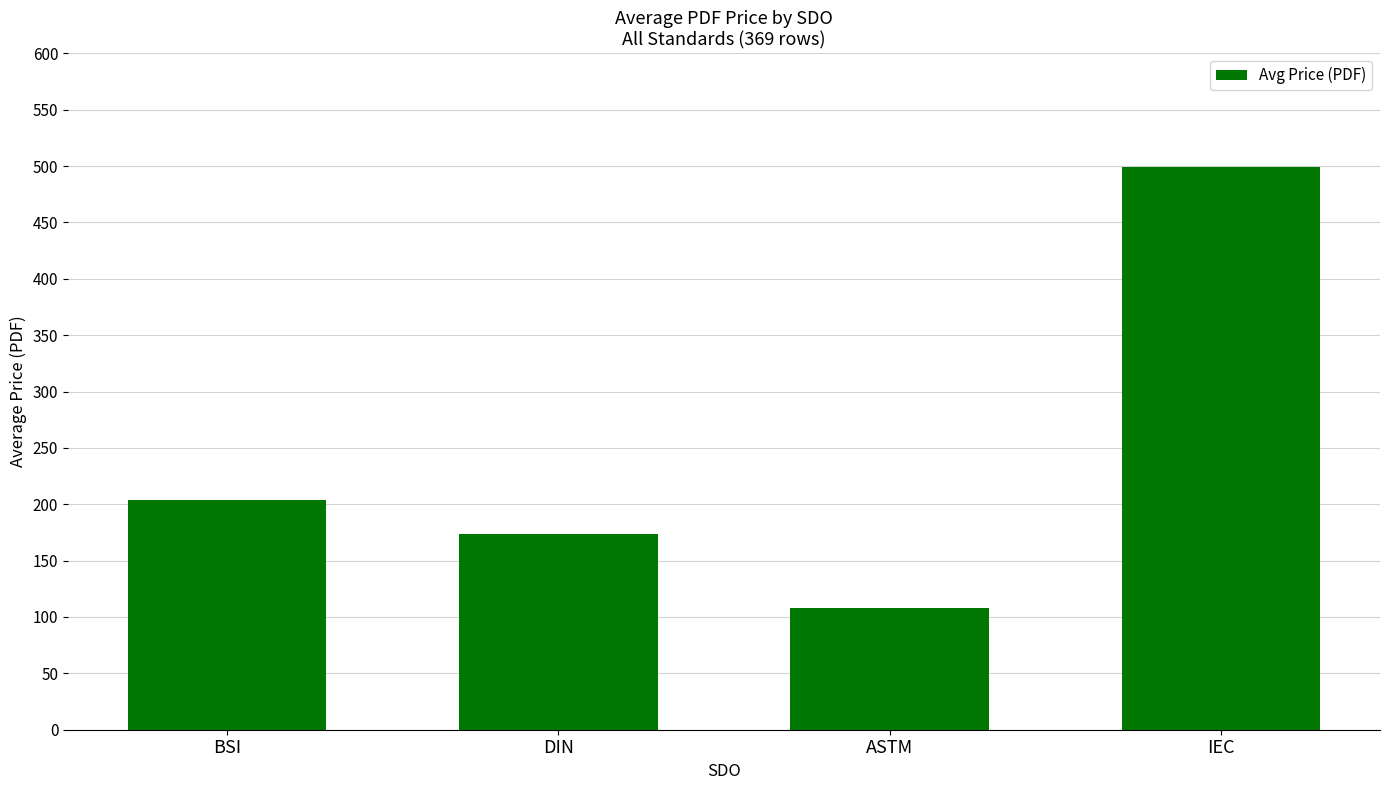

The chart shows a value of 267.7 at DIN. True or false?

False